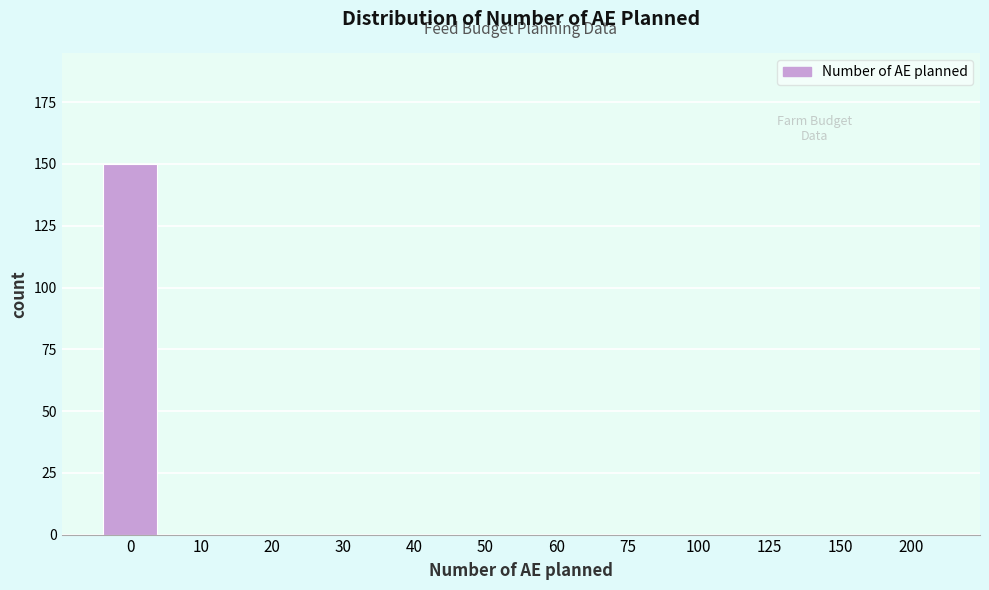

Reading left to right, list all the values displayed in this chart.

0=150	10=0	20=0	30=0	40=0	50=0	60=0	75=0	100=0	125=0	150=0	200=0